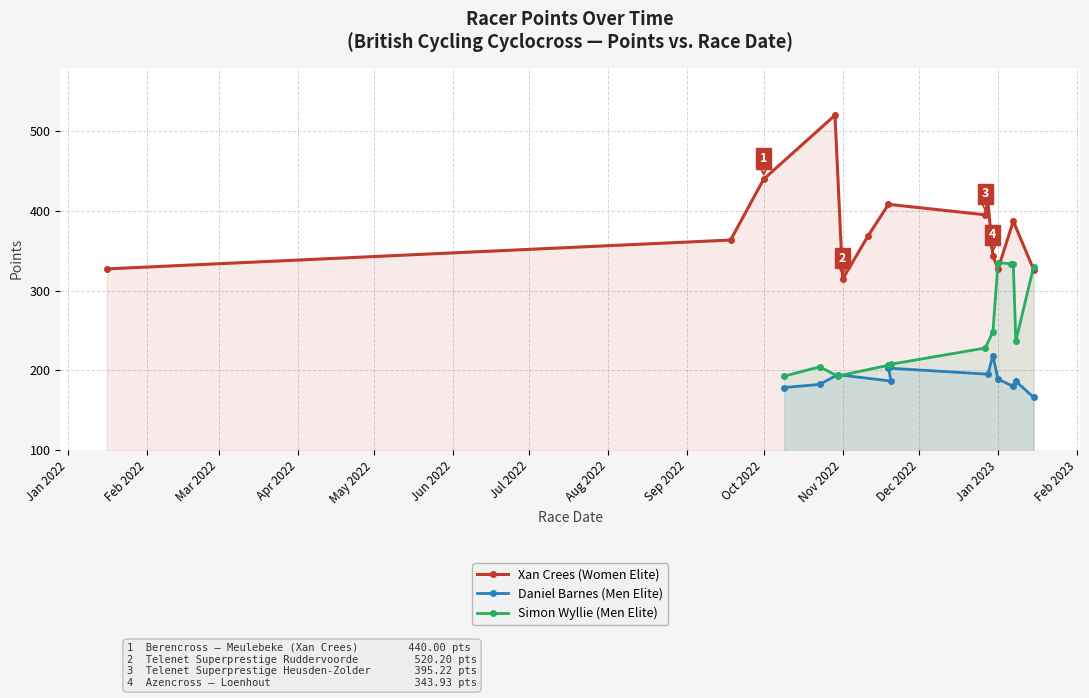

List the labels in order of Simon Wyllie value, largest first.

3, 2, 0, 4, 11, 1, 5, 6, 7, 9, 8, 10